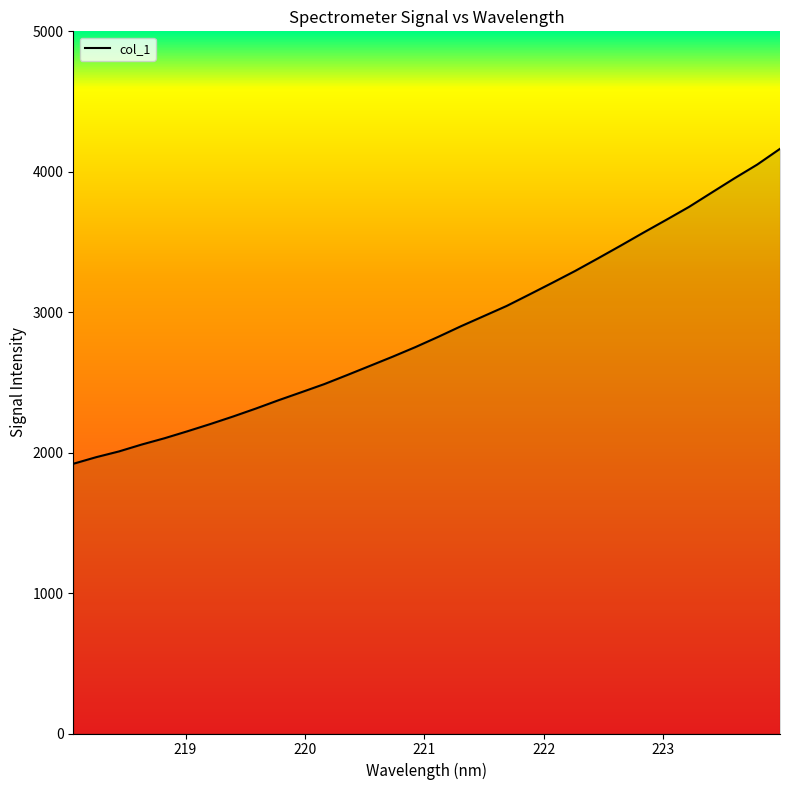

What is the average value?

2878.1